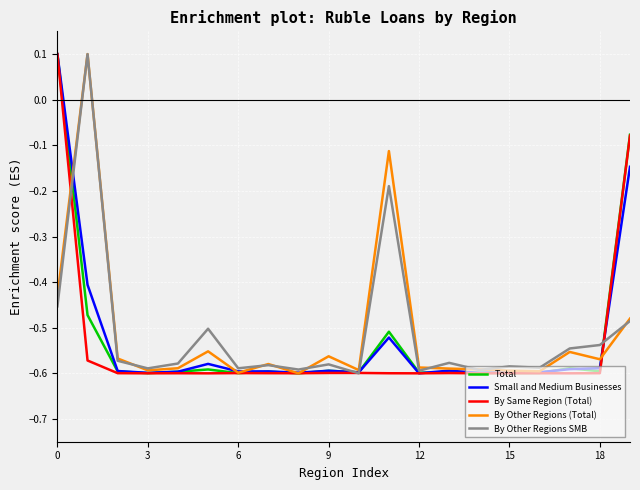

What is the label of the 2nd point from the right?

18